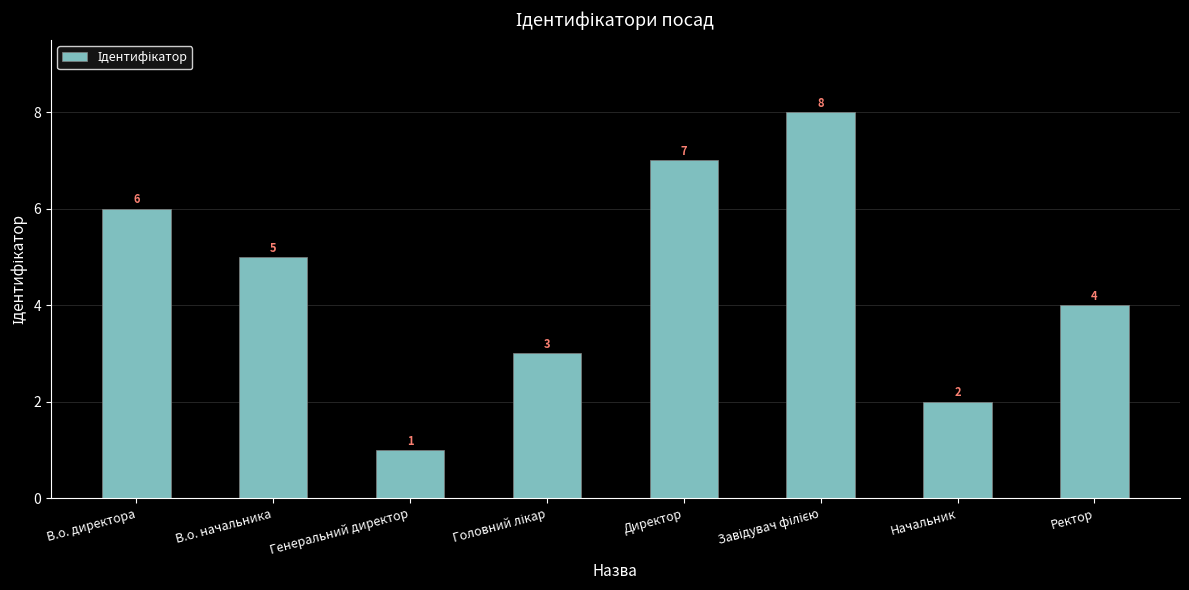

Reading left to right, transcribe all the data shown in this chart.

6	5	1	3	7	8	2	4